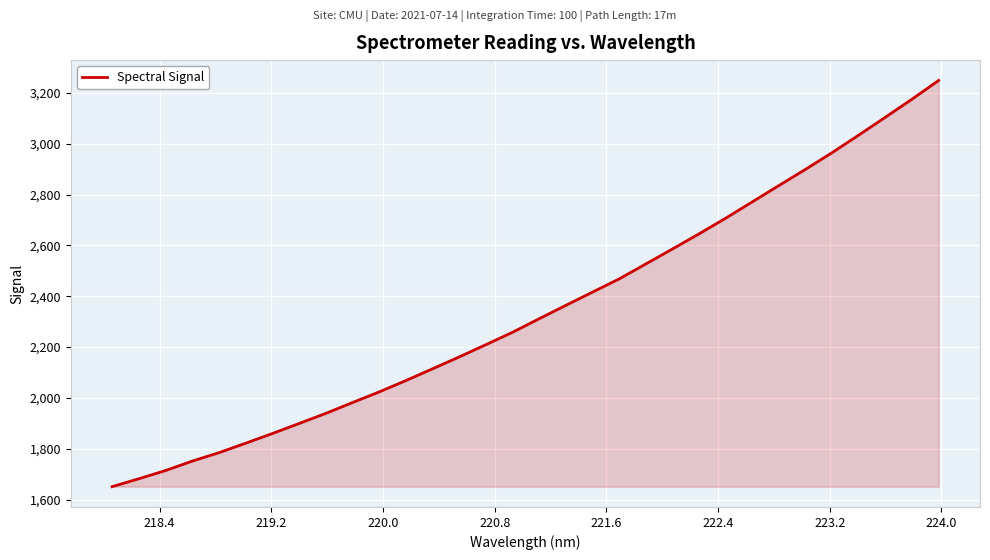

Reading right to left, extract all data points from this chart.

3249.5	3175.7	3104.7	3034.4	2965.3	2899.5	2835.6	2771.3	2707.0	2645.4	2585.7	2526.8	2467.9	2415.9	2363.9	2311.2	2257.8	2209.1	2160.8	2114.2	2067.8	2023.3	1981.4	1938.7	1899.1	1859.6	1821.5	1784.4	1751.2	1714.1	1681.8	1650.7